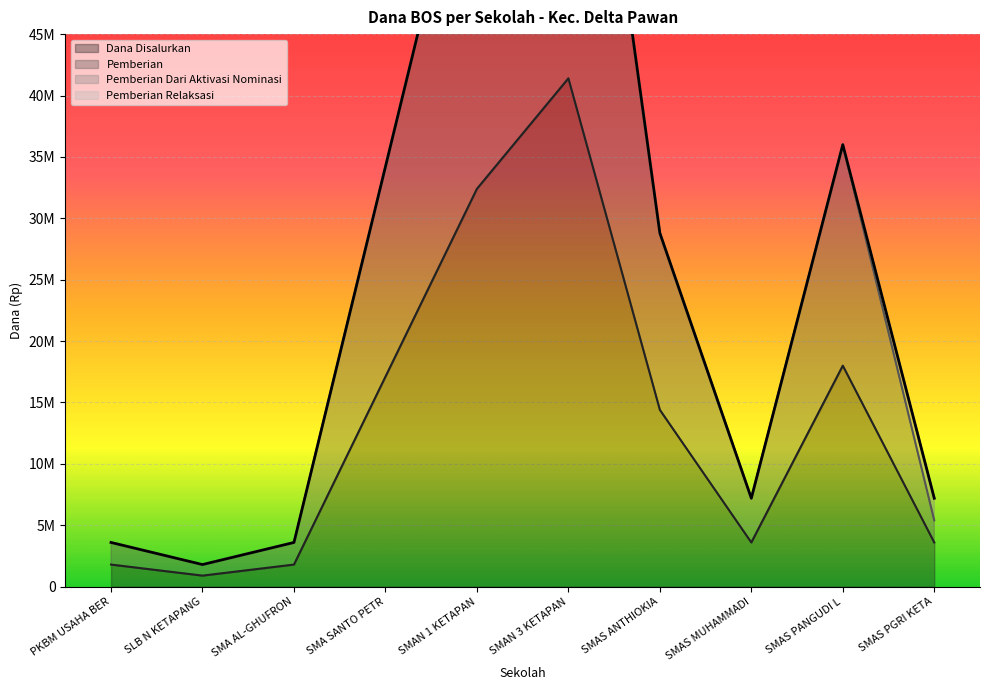

List the series in order of their overall mean, lowest first.

Dana Disalurkan, Pemberian